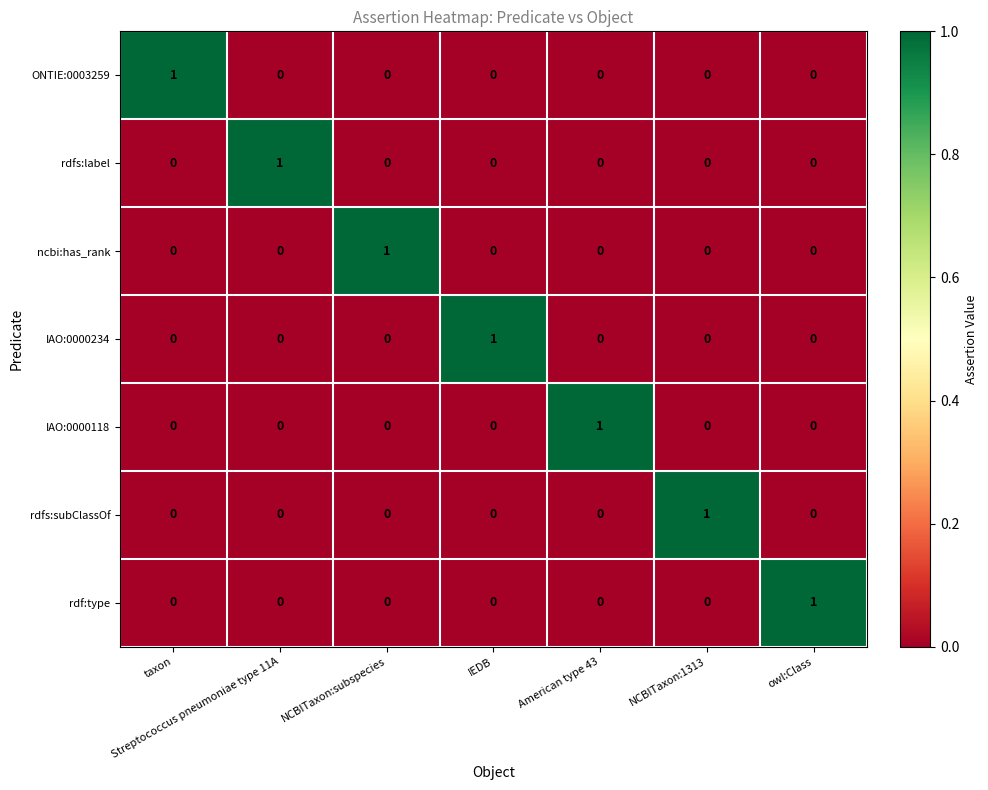

What is the spread (max minus min) of values at owl:Class?

1